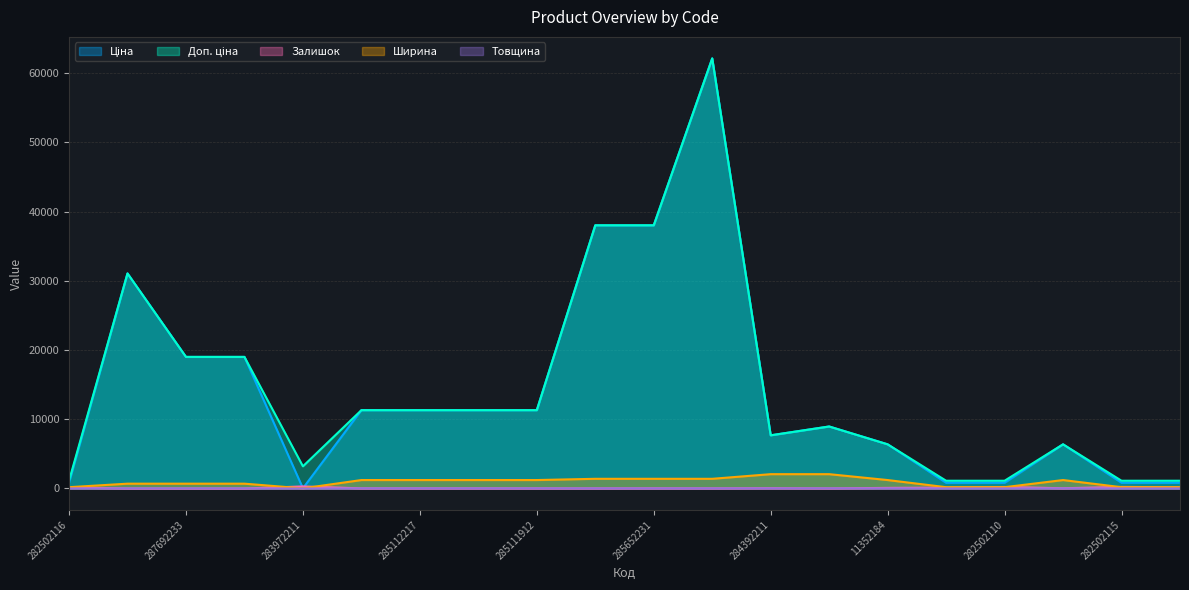

What is the label of the 13th point from the right?

285111961